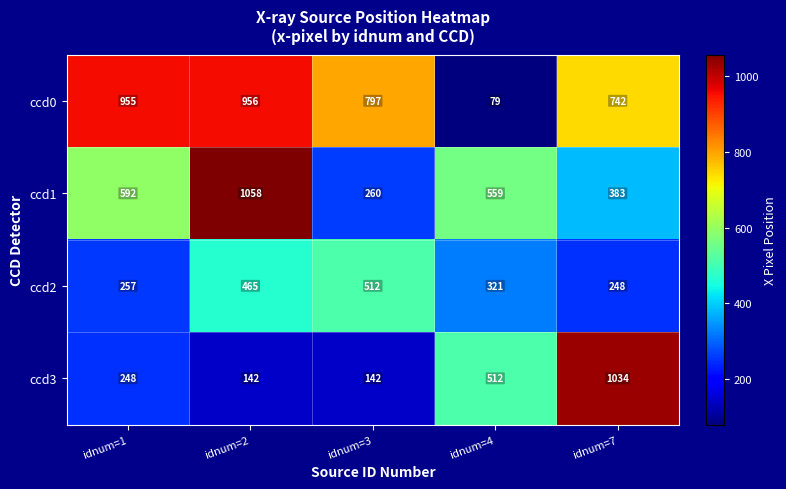

How many data points does each series have?

5